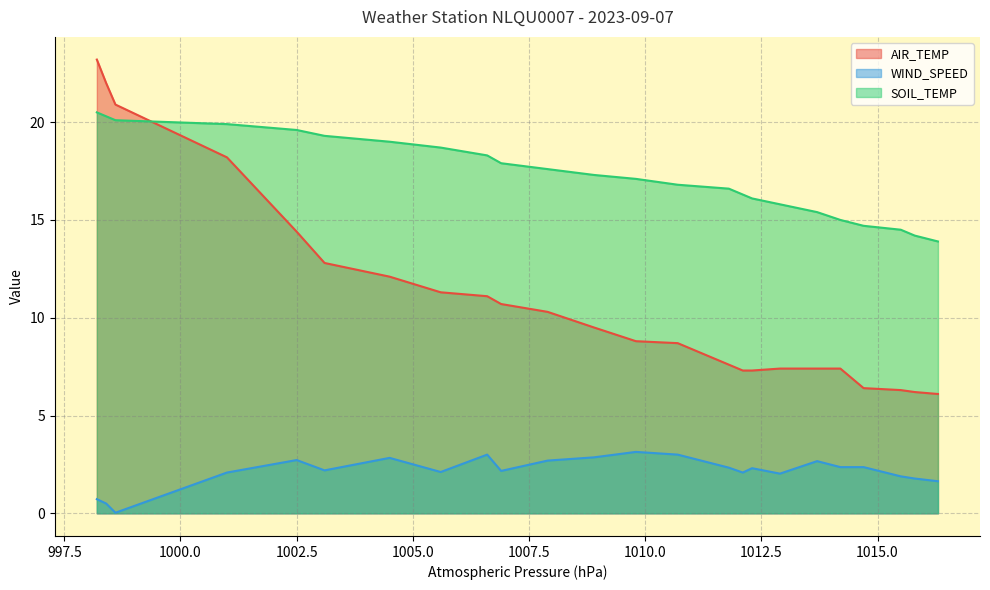

What is the total value across all series at 1013.7?

25.5